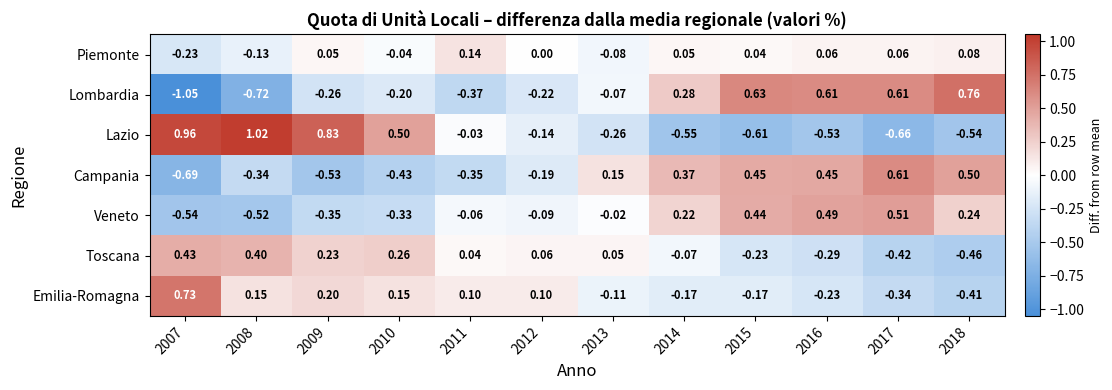

What is the spread (max minus min) of values at 2008?

1.7